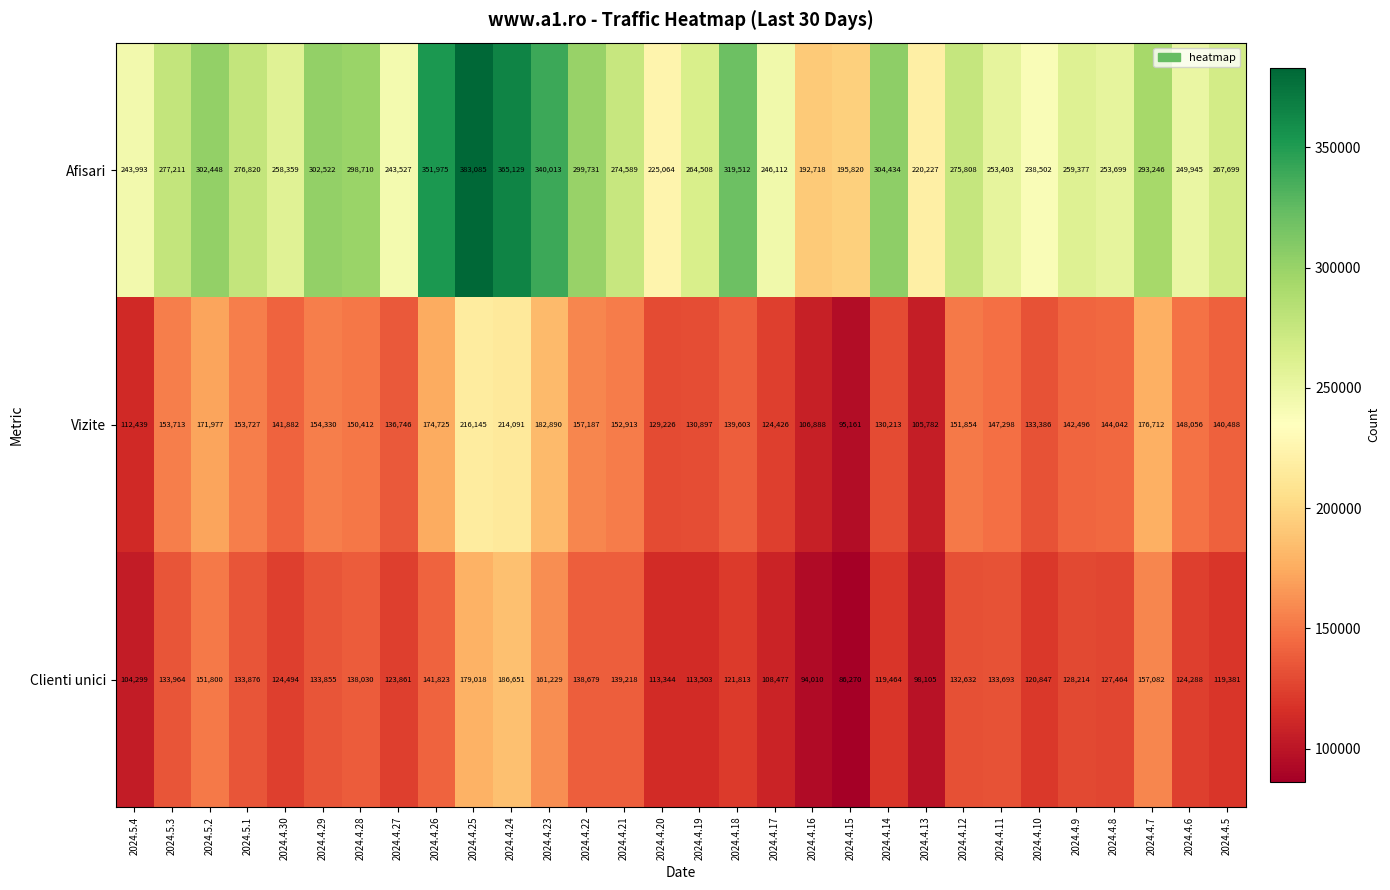

At which label does Clienti unici first exceed 128214?

2024.5.3